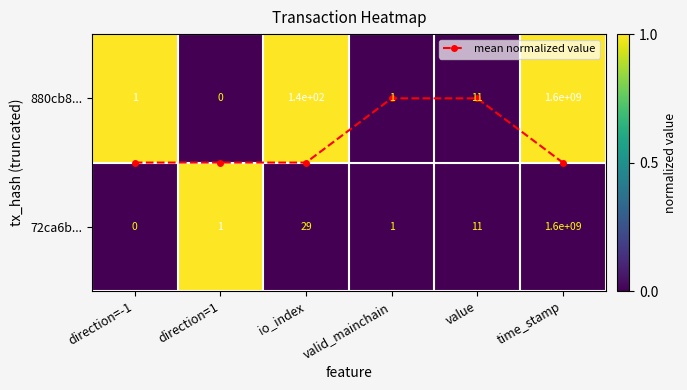

True or false: 880cb8... has a value of 0.7 at valid_mainchain.

False